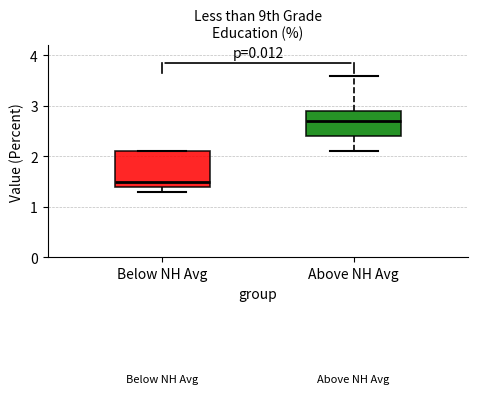

Which box is the tallest, from its lower edge to its upper edge?

Below NH Avg